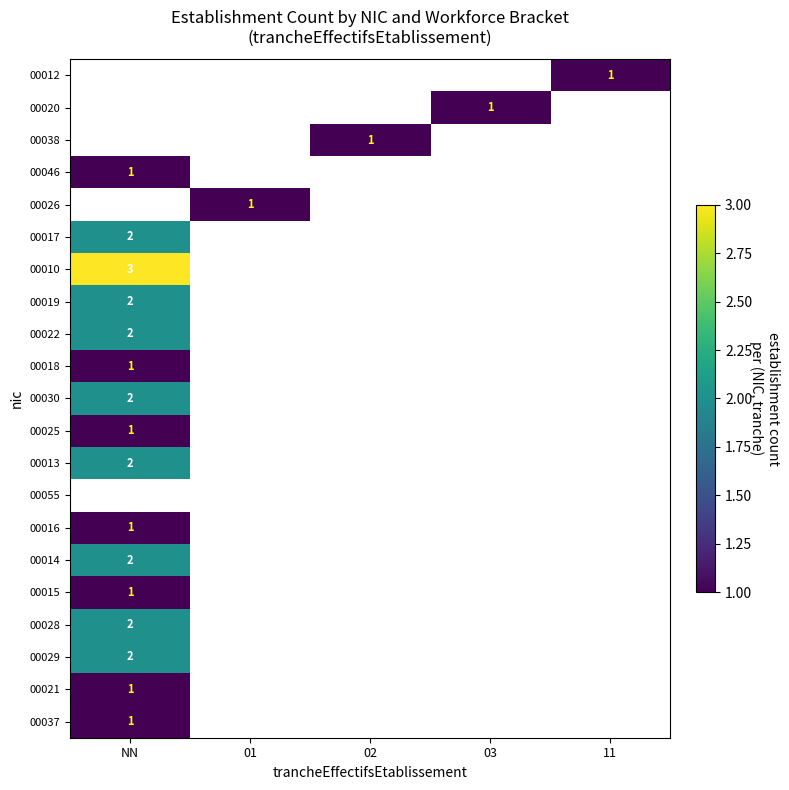

At which label does 00028 reach its peak?

NN